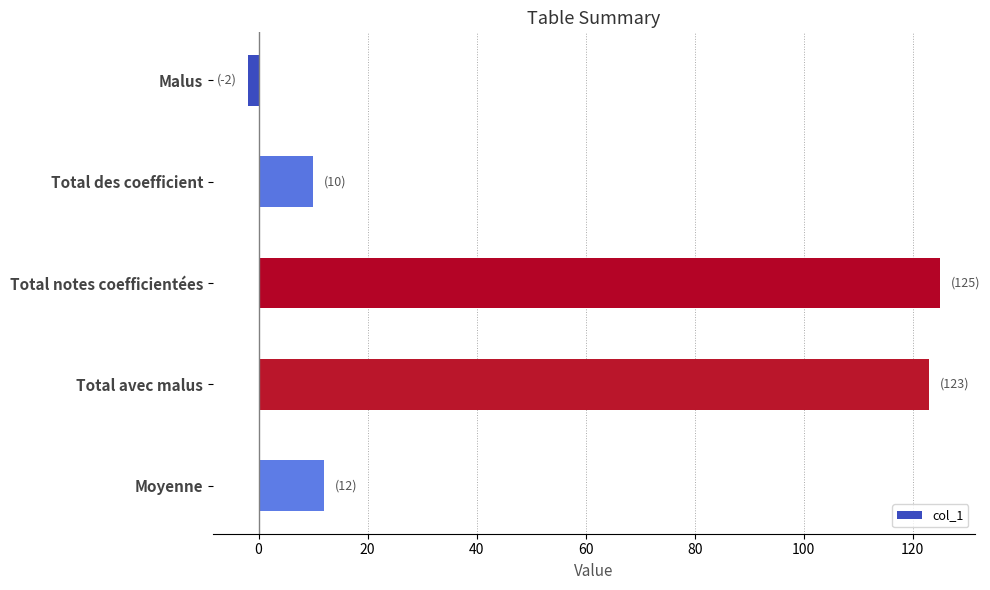

Where is the data nearest to the value 61?

Moyenne